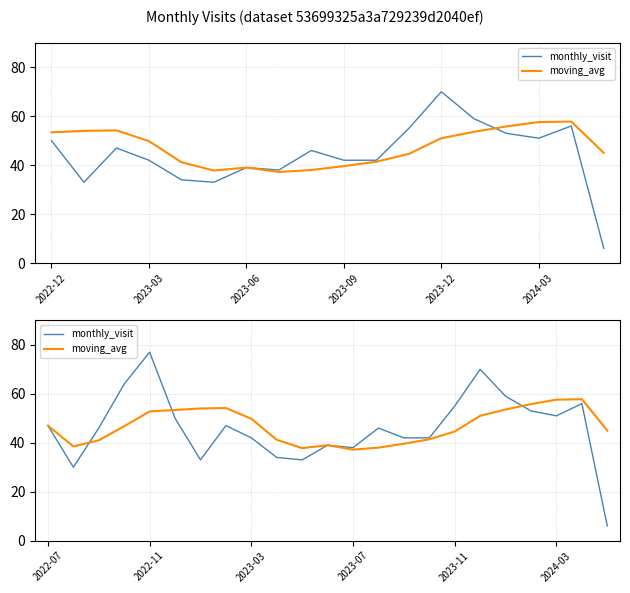

At which label does moving_avg first exceed 46?

2022-07